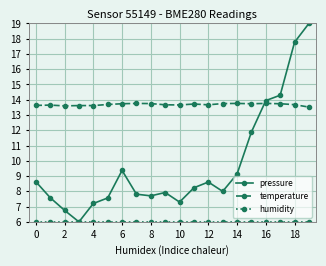

At how many categories does at least one series exceed 13?

20